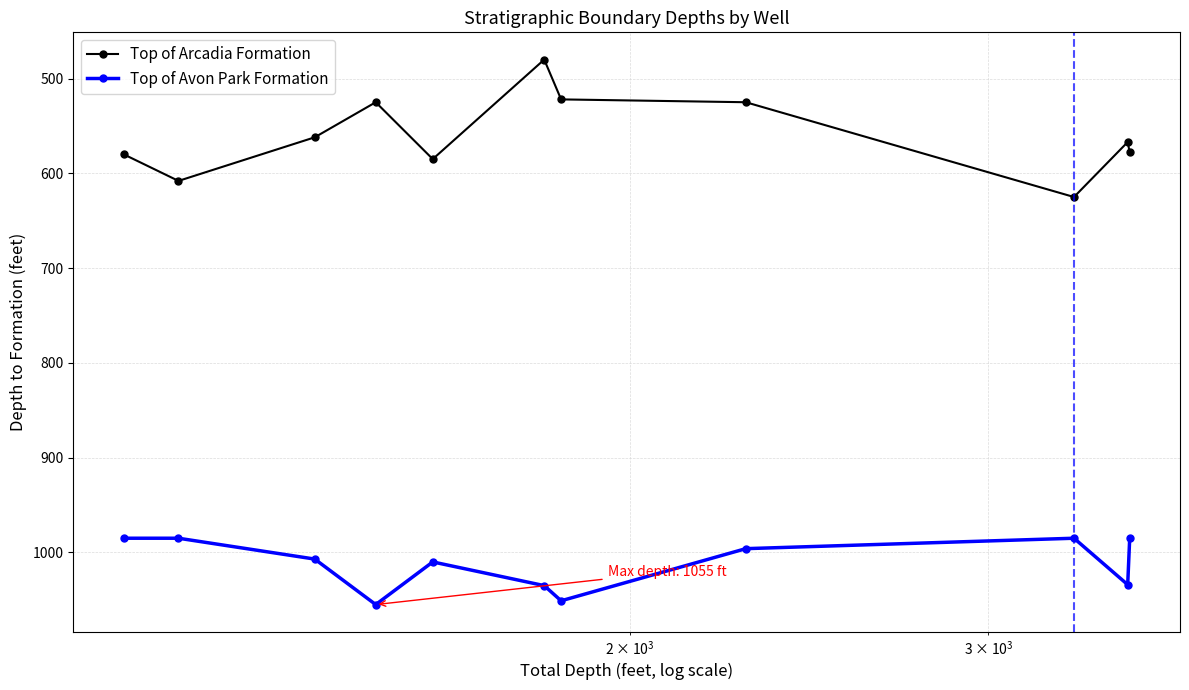

True or false: Top of Arcadia Formation and Top of Avon Park Formation intersect in this chart.

False